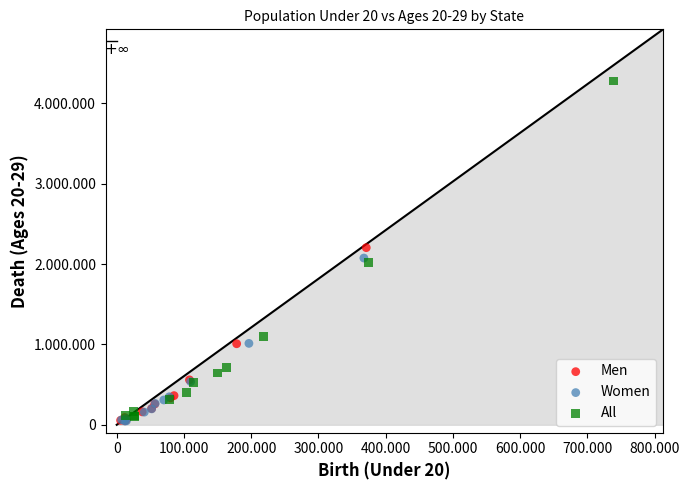

What are all the series names shown in the legend?

Men, Women, All